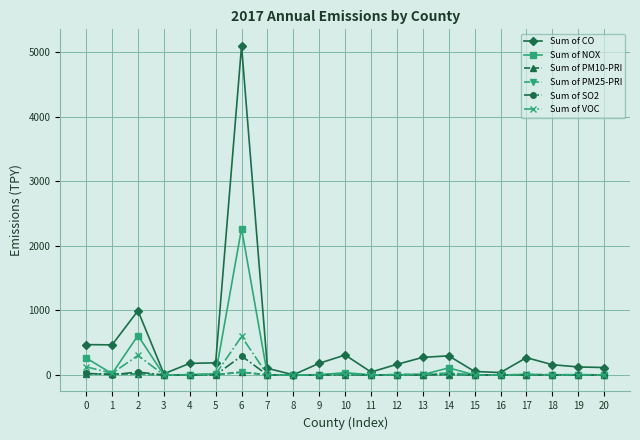

True or false: Sum of VOC has more than 2 interior local peaks.

True